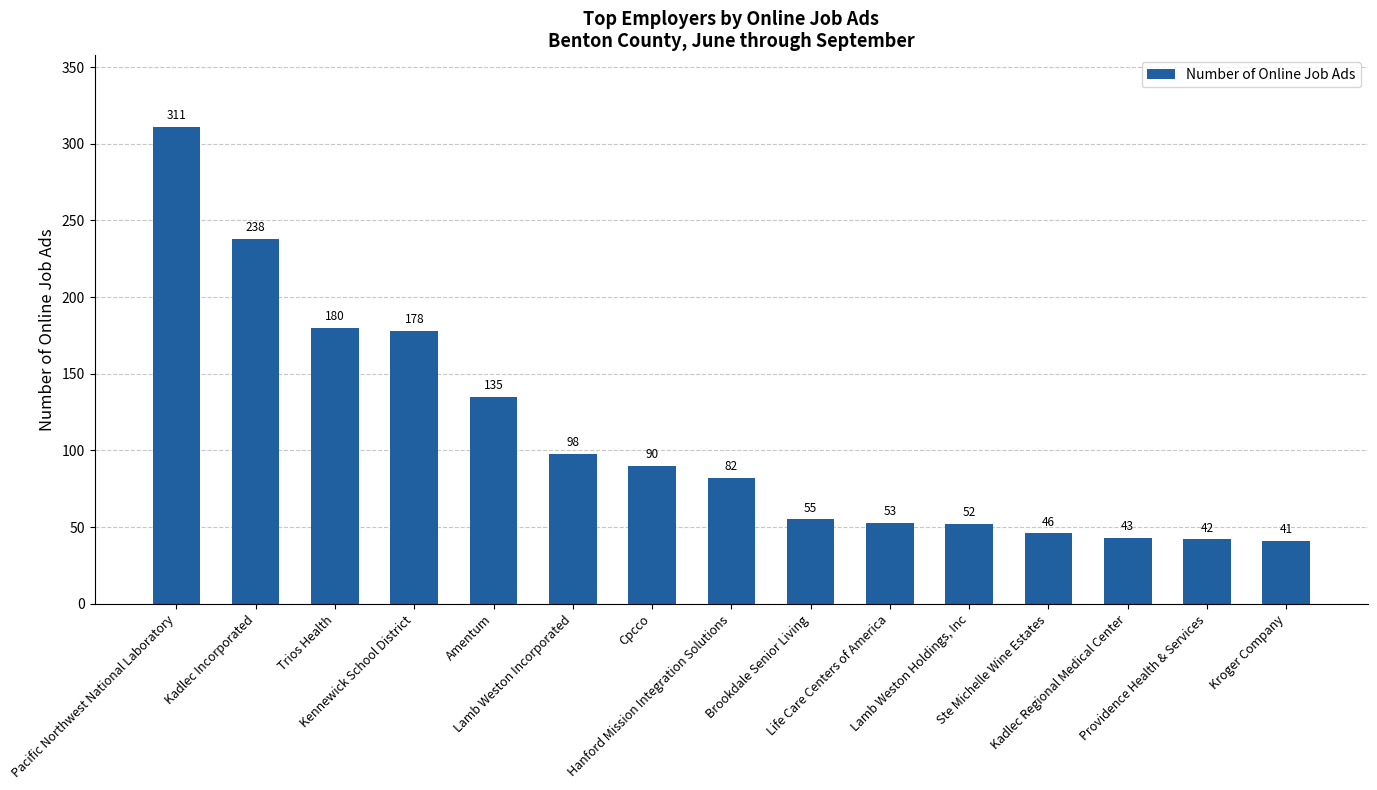

What is the label of the 15th bar from the left?

Kroger Company